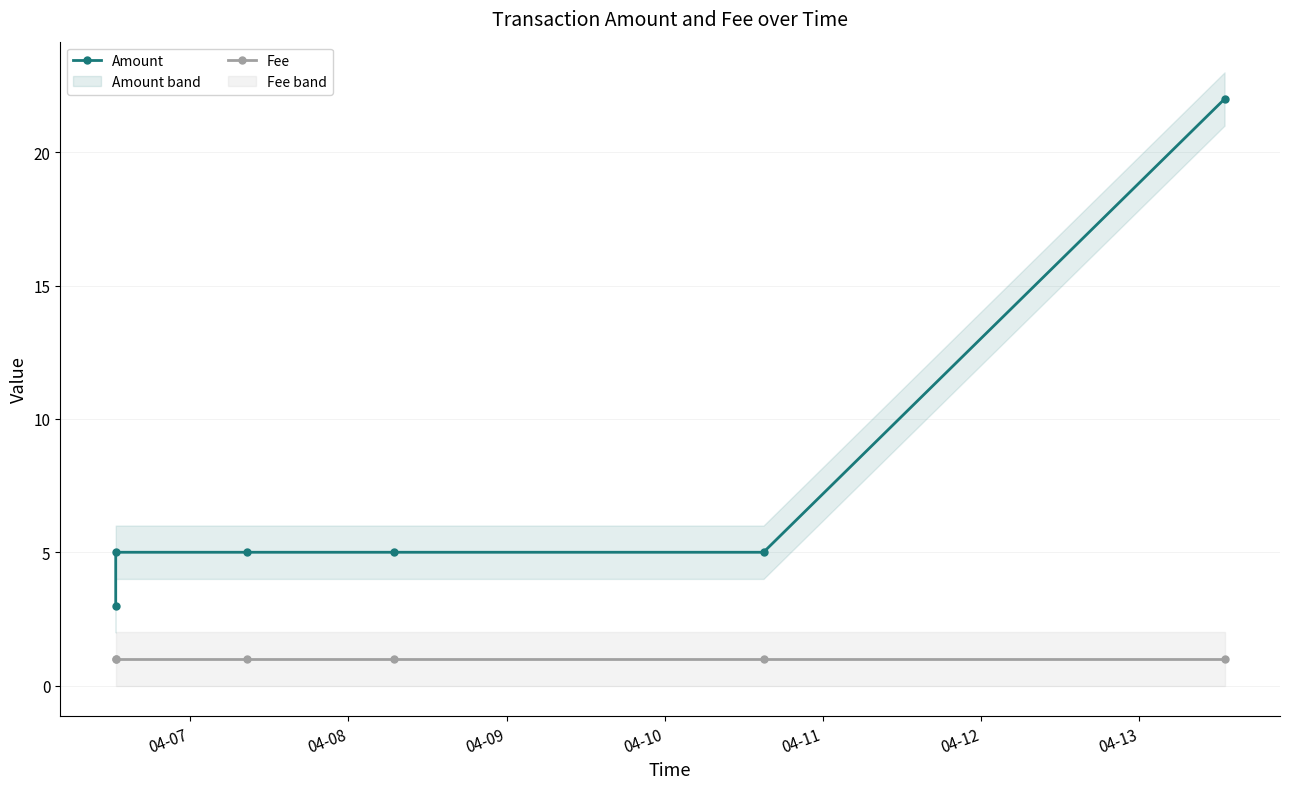

True or false: Amount and Fee cross at least once.

False